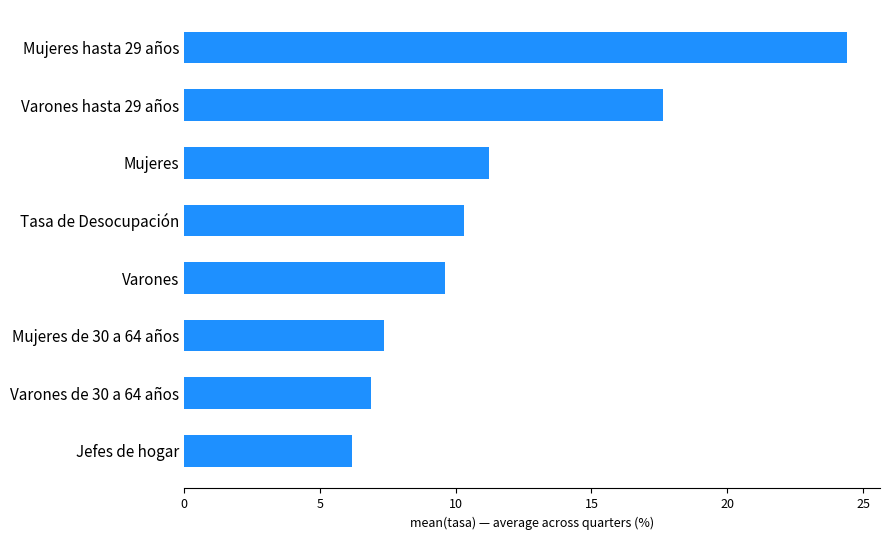

Are the bars horizontal?

Yes